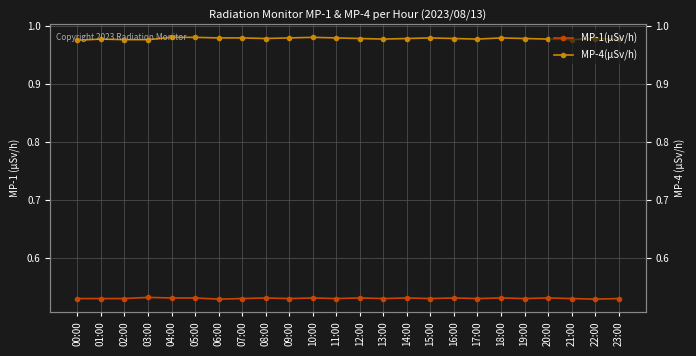

True or false: MP-4(µSv/h) and MP-1(µSv/h) cross at least once.

False